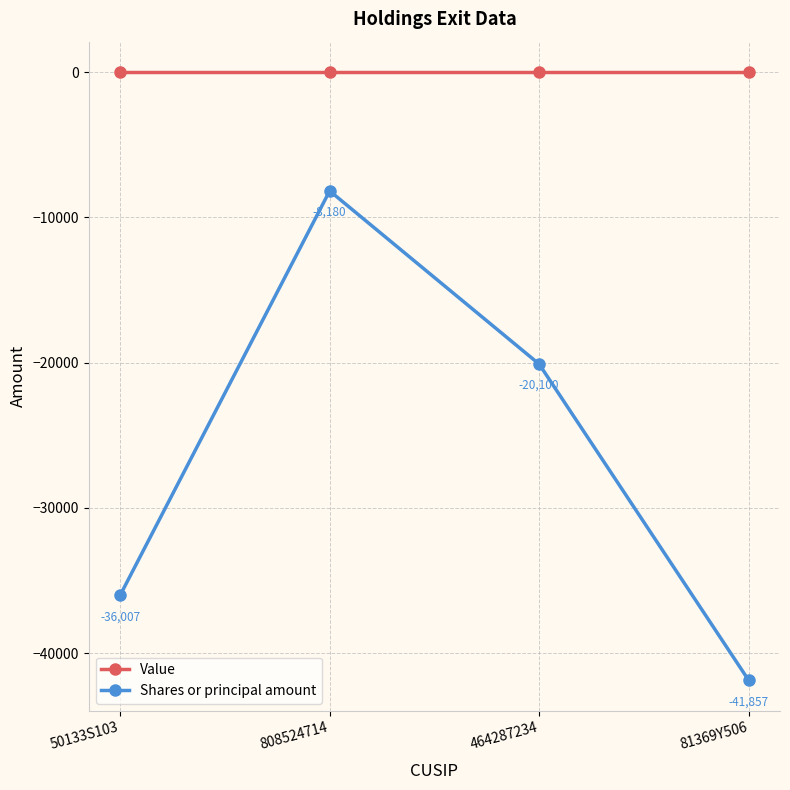

Between 808524714 and 81369Y506, which series saw the biggest shift?

Shares or principal amount